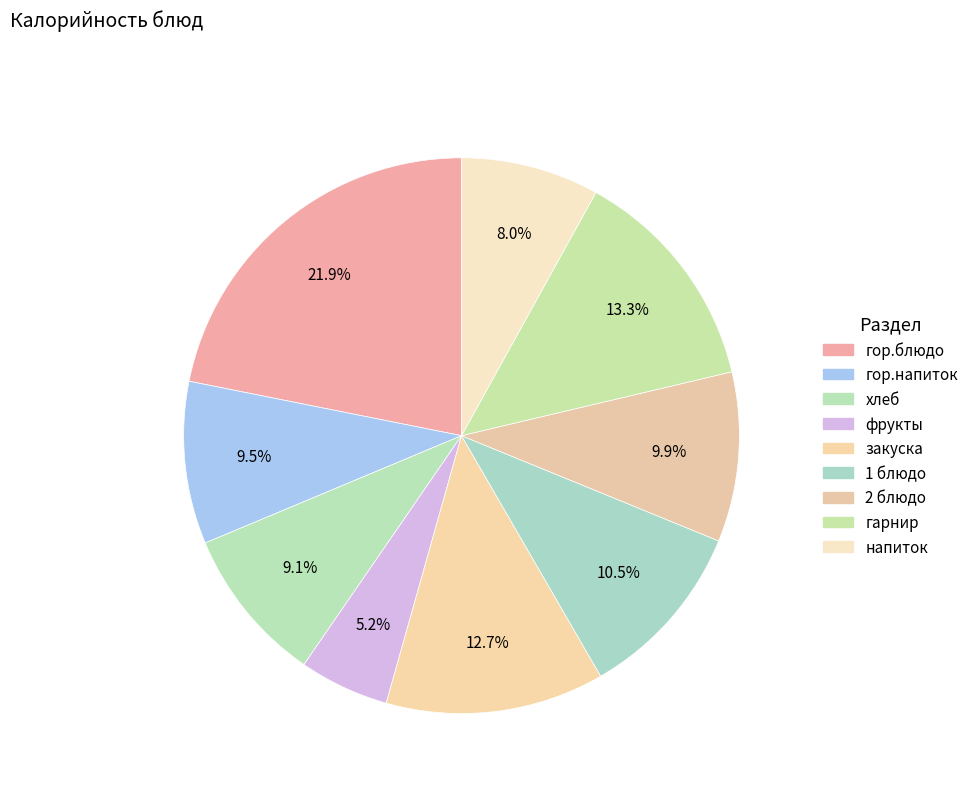

The 2 блюдо slice represents 16% of the pie. True or false?

False